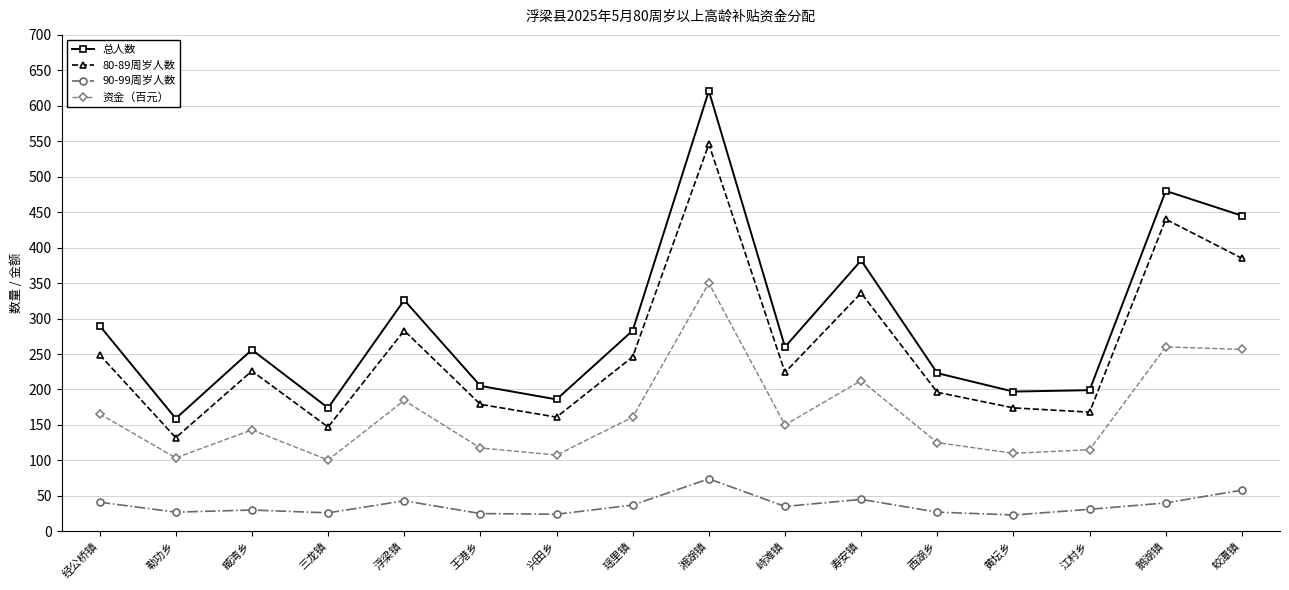

The value of 80-89周岁人数 at 瑶里镇 is 246.0. True or false?

True